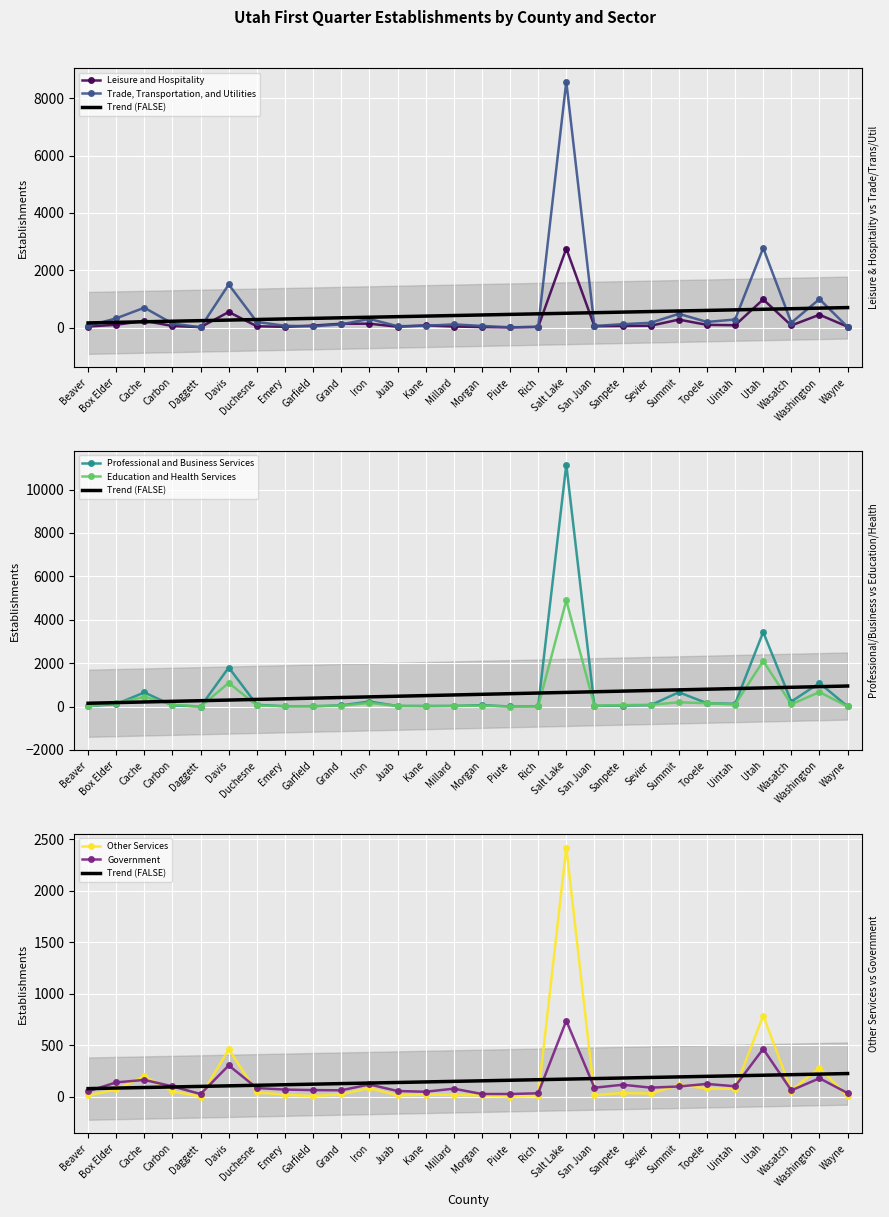

Where does the Trade, Transportation, and Utilities series first go above 140?

Box Elder